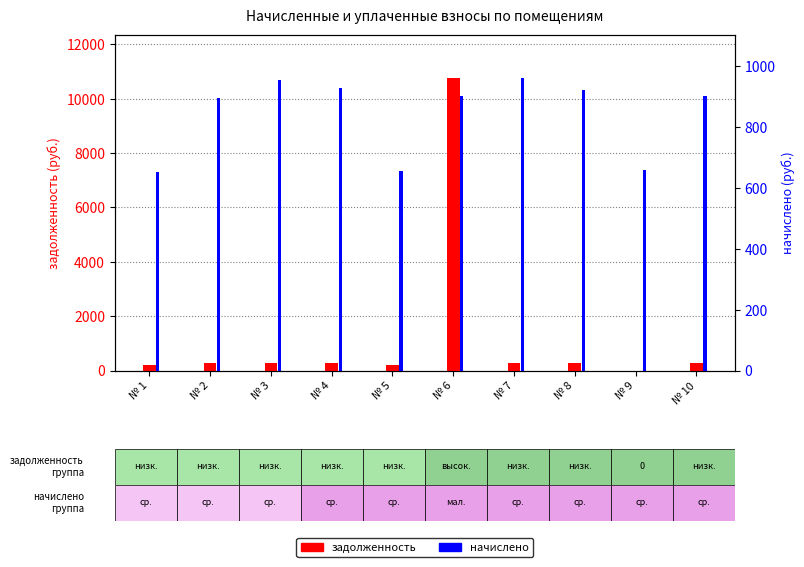

Rank the series by their average value, from highest to lowest.

задолженность, начислено